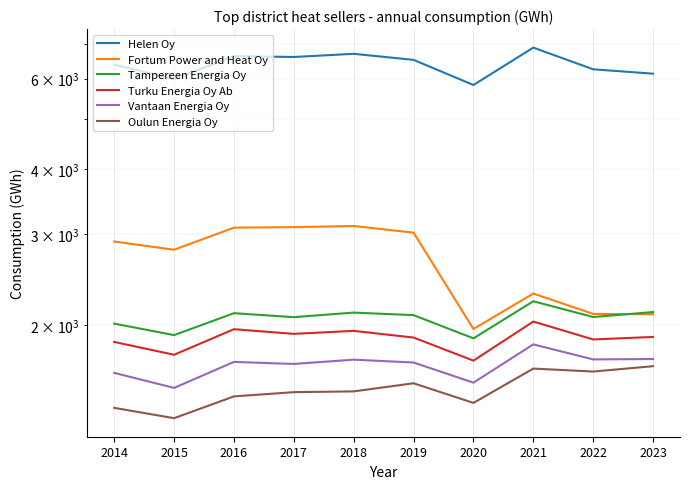

Reading left to right, extract all data points from this chart.

Helen Oy: 2014=6385.2	2015=5984.6	2016=6632.8	2017=6606.2	2018=6700.2	2019=6521.9	2020=5830.6	2021=6888.3	2022=6253.4	2023=6132.6
Fortum Power and Heat Oy: 2014=2901.2	2015=2796.8	2016=3086.2	2017=3093.3	2018=3109.0	2019=3018.1	2020=1964.2	2021=2300.6	2022=2100.7	2023=2097.8
Tampereen Energia Oy: 2014=2011.8	2015=1911.3	2016=2107.4	2017=2070.7	2018=2113.1	2019=2089.3	2020=1883.7	2021=2222.6	2022=2071.9	2023=2118.3
Turku Energia Oy Ab: 2014=1854.0	2015=1750.8	2016=1962.3	2017=1921.9	2018=1947.8	2019=1890.5	2020=1705.6	2021=2030.2	2022=1874.5	2023=1895.8
Vantaan Energia Oy: 2014=1615.0	2015=1510.3	2016=1696.0	2017=1680.6	2018=1713.0	2019=1691.4	2020=1546.0	2021=1833.9	2022=1715.0	2023=1717.9
Oulun Energia Oy: 2014=1381.8	2015=1319.5	2016=1454.2	2017=1481.9	2018=1487.1	2019=1541.8	2020=1412.6	2021=1646.3	2022=1624.5	2023=1664.0